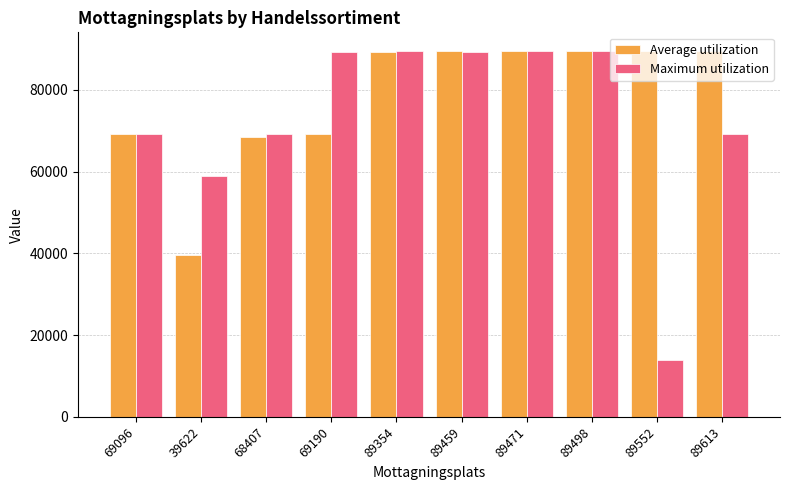

Where is Maximum utilization nearest to the value 51714?

39622